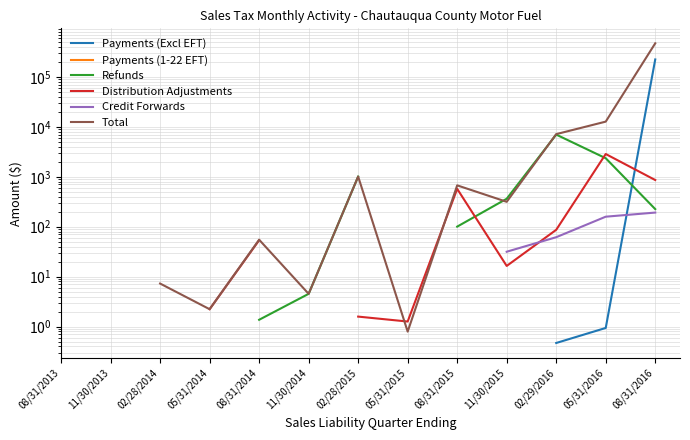

True or false: Total and Credit Forwards intersect in this chart.

False